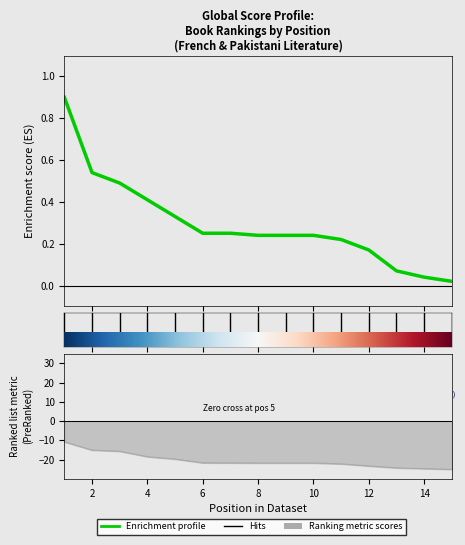

Rank the categories by Global Rank value from lowest to highest.

15, 14, 13, 12, 11, 8, 9, 10, 7, 6, 5, 4, 3, 2, 1